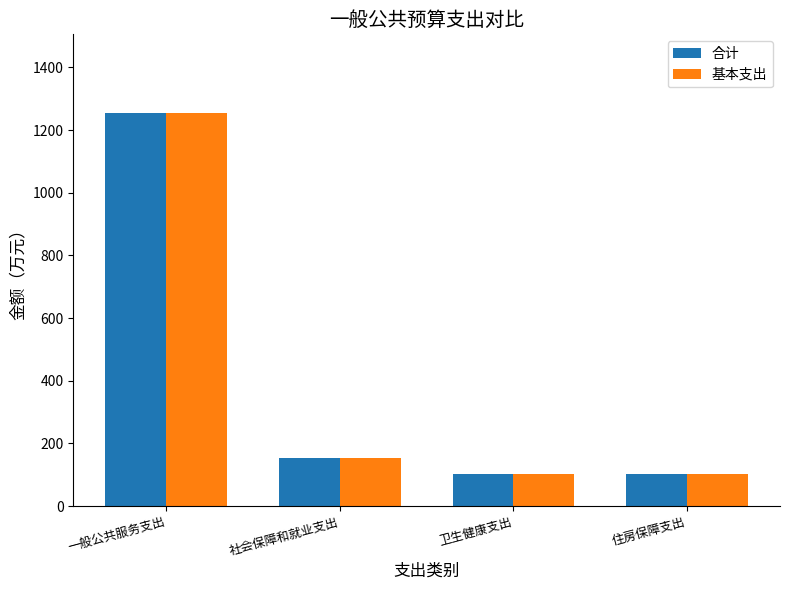

The value of 基本支出 at 一般公共服务支出 is 1254.4. True or false?

True